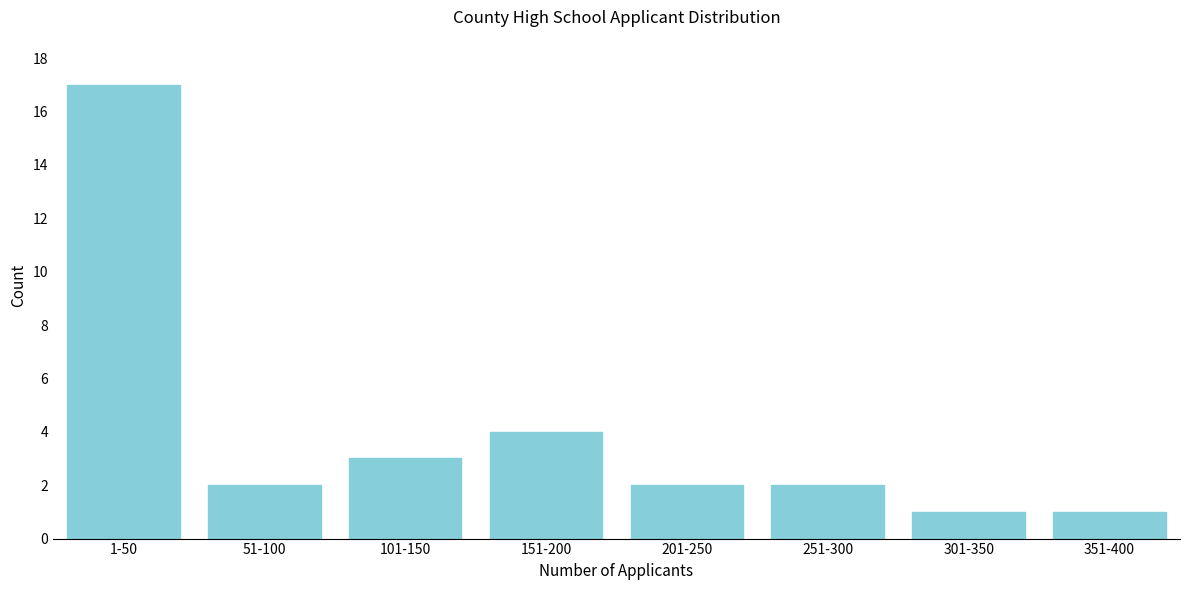

Reading left to right, extract all data points from this chart.

1-50=17	51-100=2	101-150=3	151-200=4	201-250=2	251-300=2	301-350=1	351-400=1